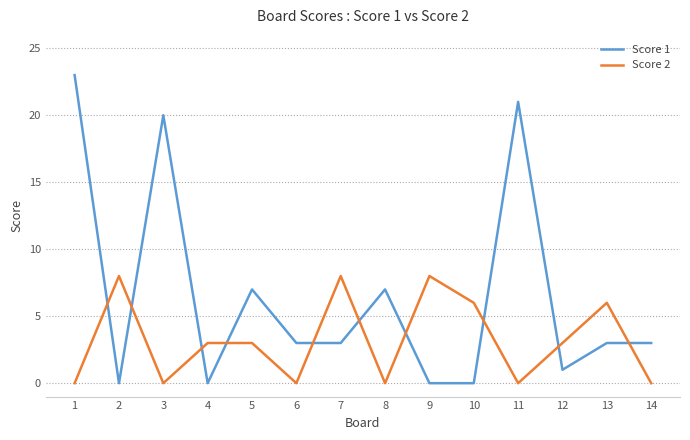

How many lines are shown in the chart?

2